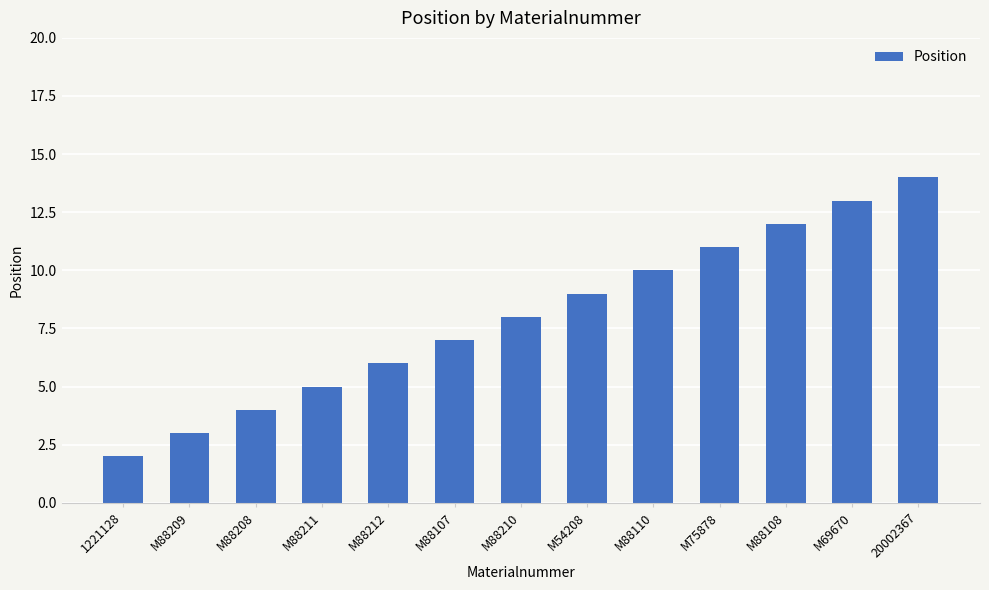

List the labels in order of value, largest first.

20002367, M69670, M88108, M75878, M88110, M54208, M88210, M88107, M88212, M88211, M88208, M88209, 1221128